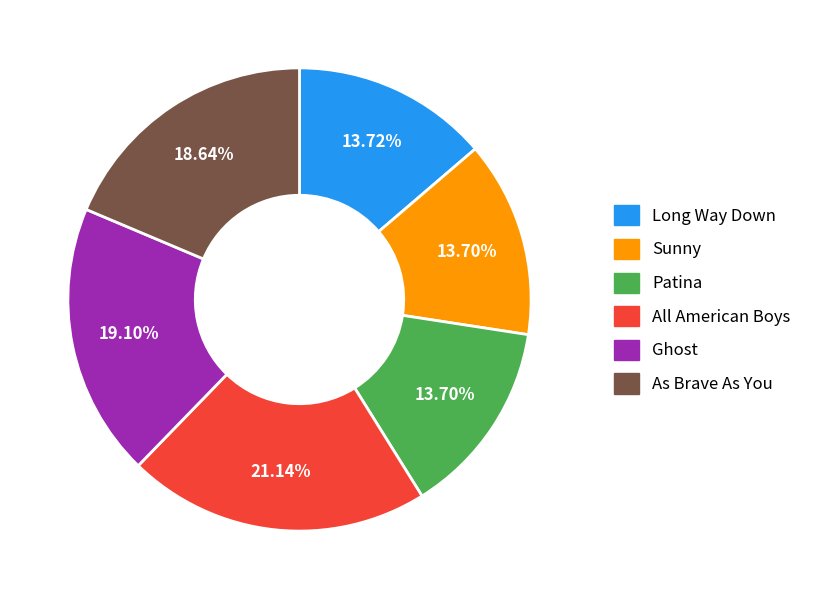

Is As Brave As You the majority of the pie?

No